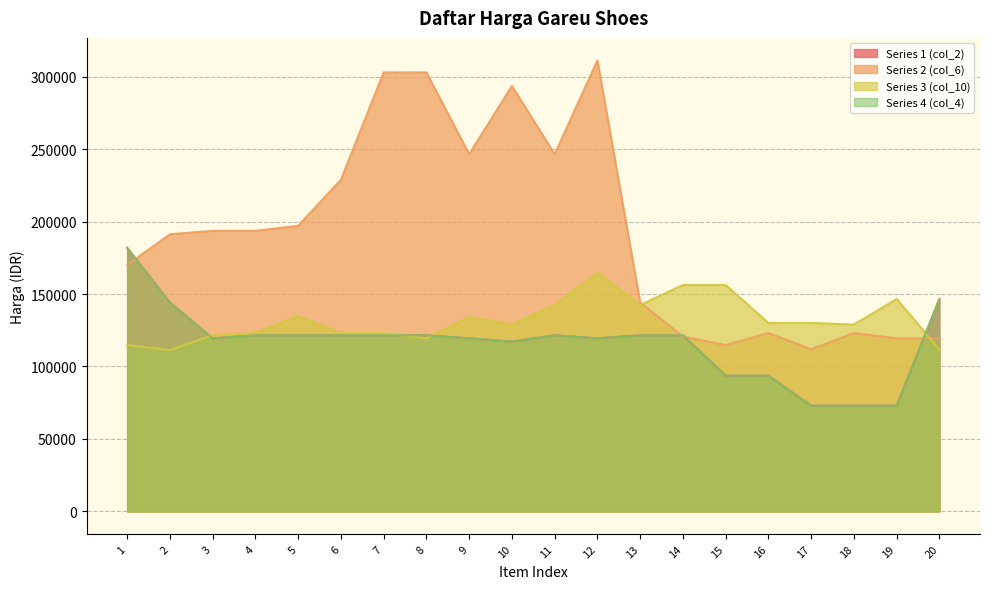

True or false: Series 1 (col_2) has more than 2 points higher than both neighbors.

False